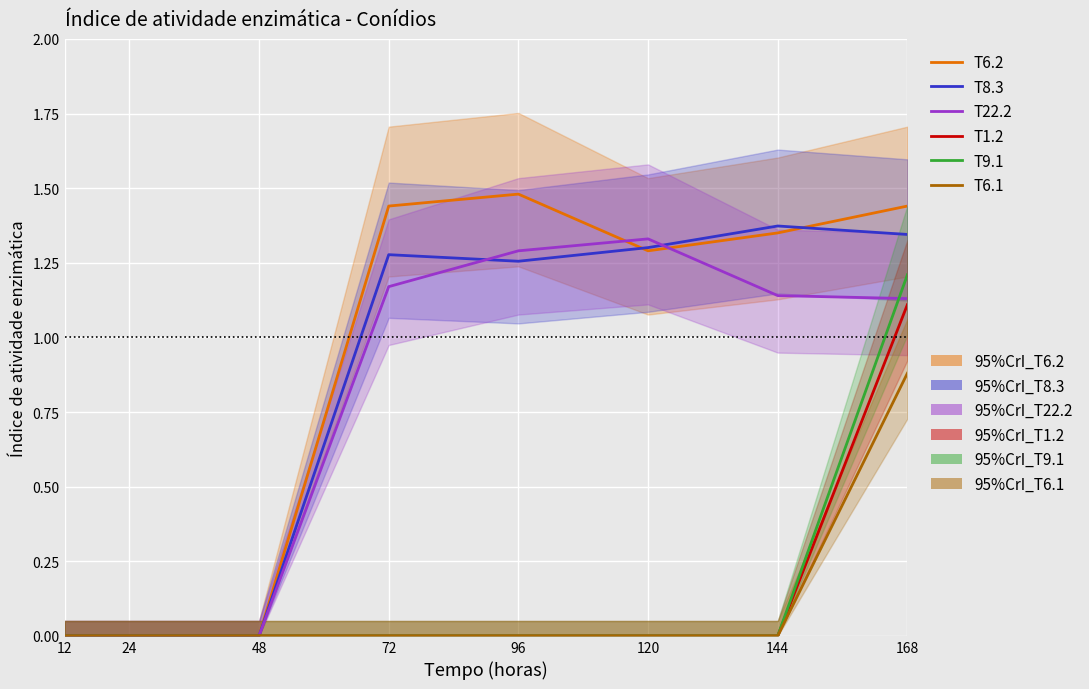

True or false: T8.3 and T9.1 cross at least once.

False